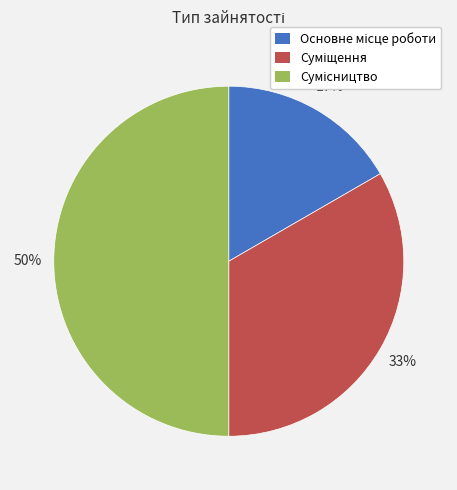

To the nearest percent, what is the difference between the largest and smallest slice percentages?

33%